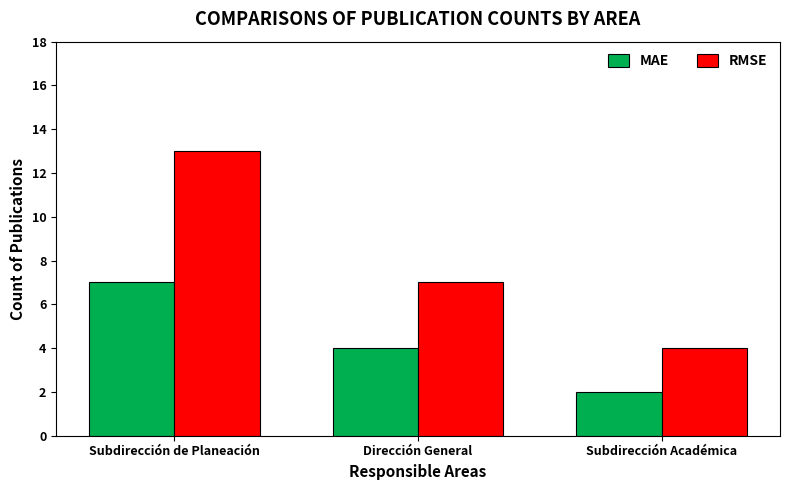

Is the value of RMSE at Subdirección de Planeación greater than the value of MAE at Subdirección Académica?

Yes